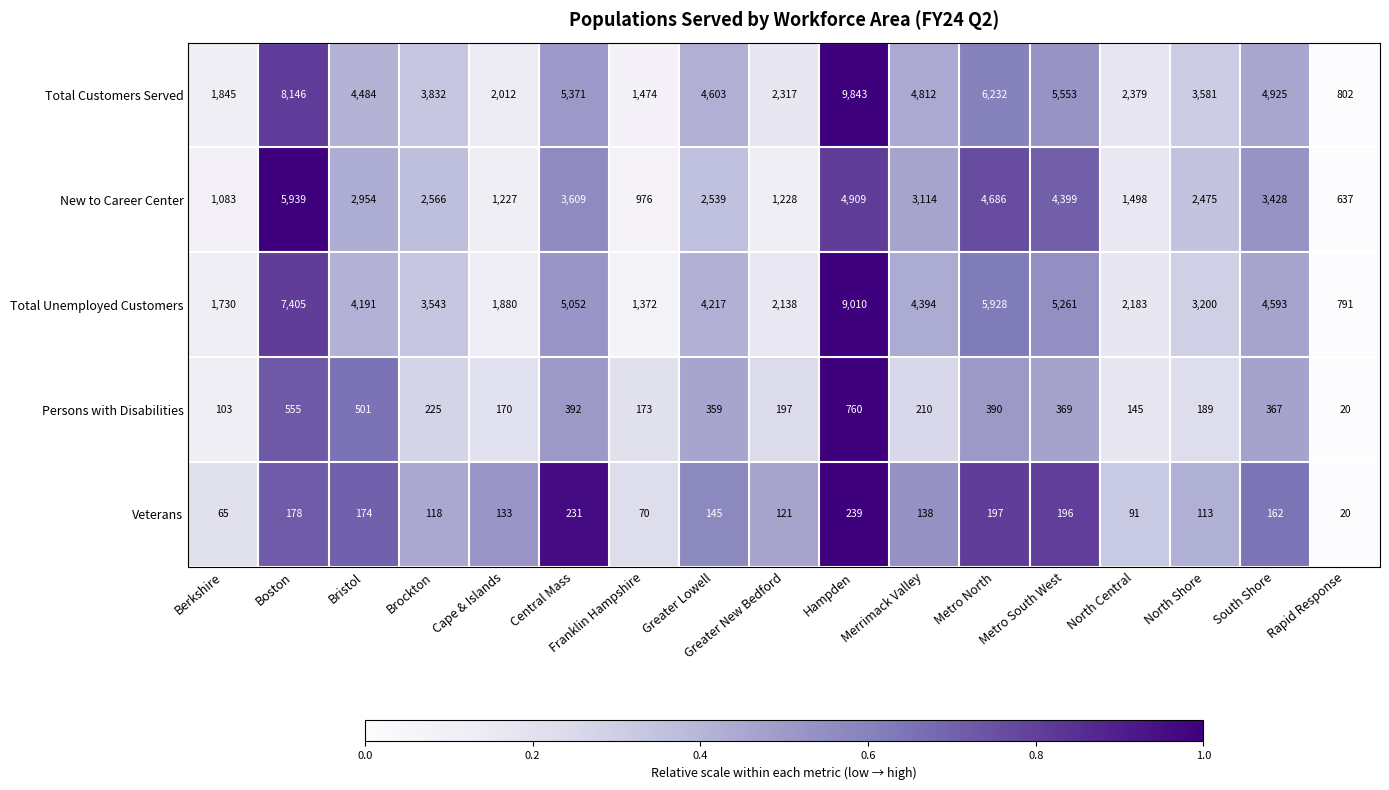

What is the maximum value shown in the chart?

9843